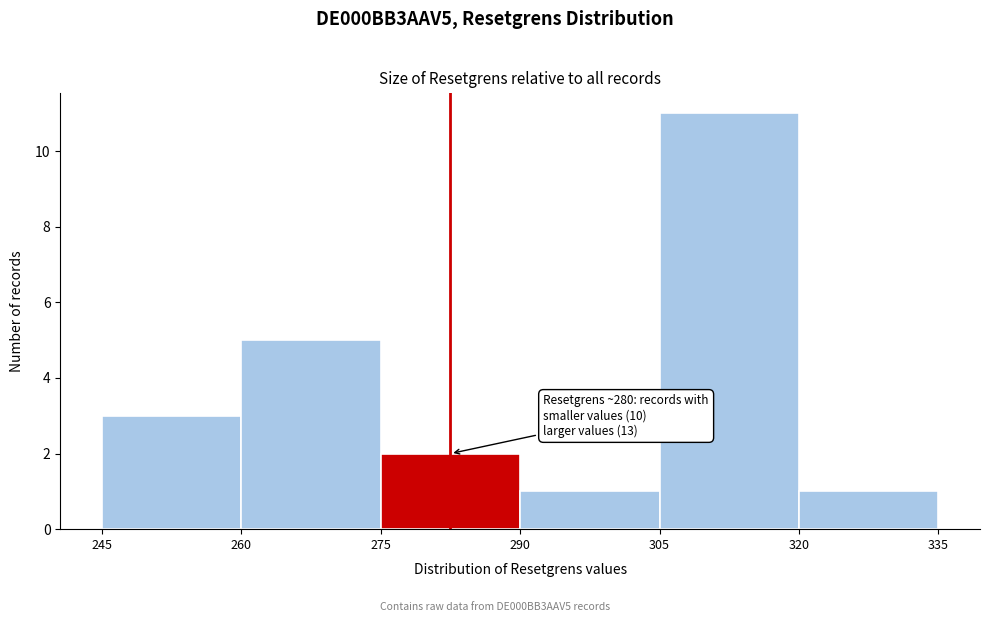

Which range on the x-axis has the tallest bar?

305 to 320